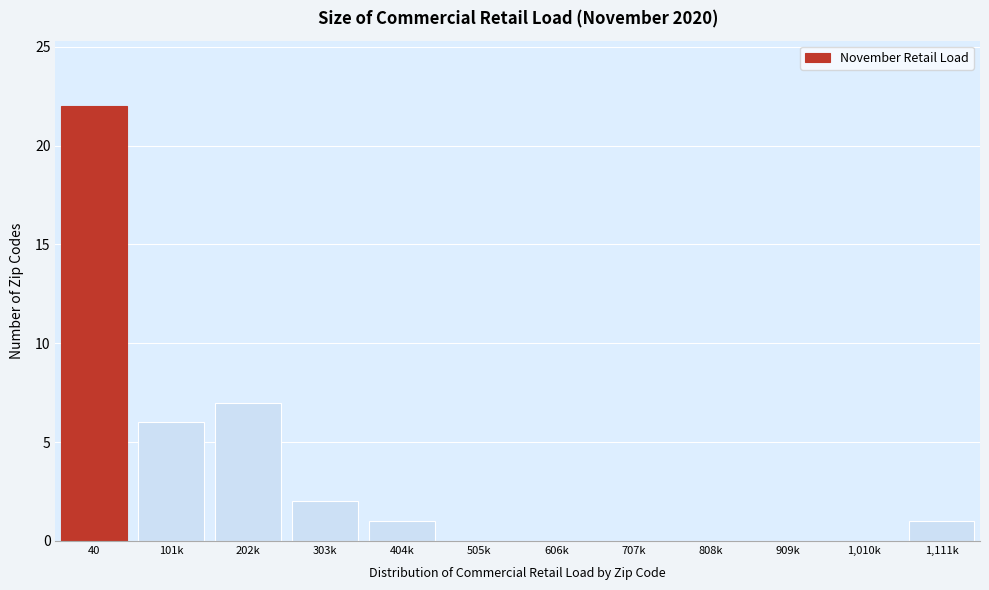

Reading left to right, extract all data points from this chart.

40=22	101k=6	202k=7	303k=2	404k=1	505k=0	606k=0	707k=0	808k=0	909k=0	1,010k=0	1,111k=1